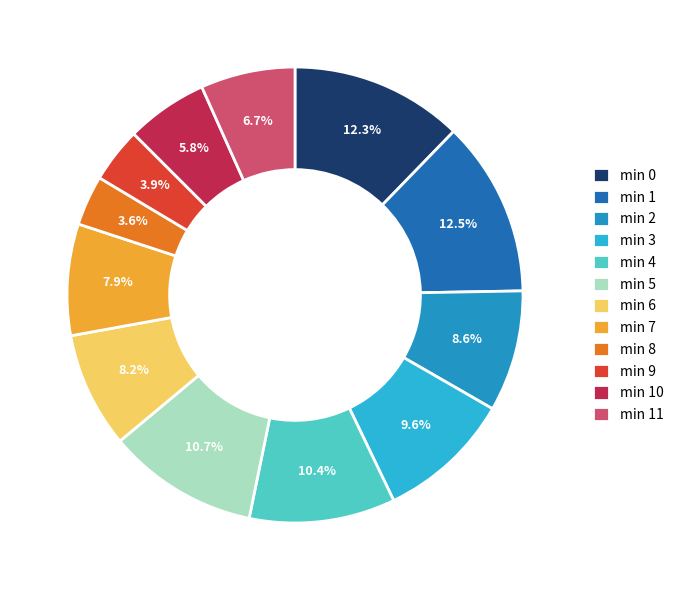

Count the number of slices in the pie.

12